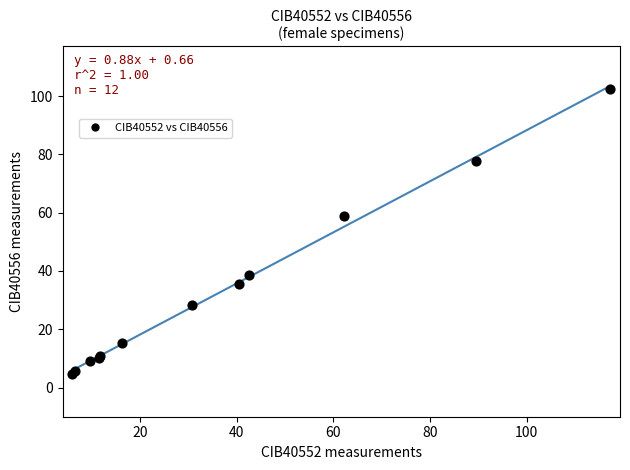

What Y value in the scatter plot is closest to 53?

58.9